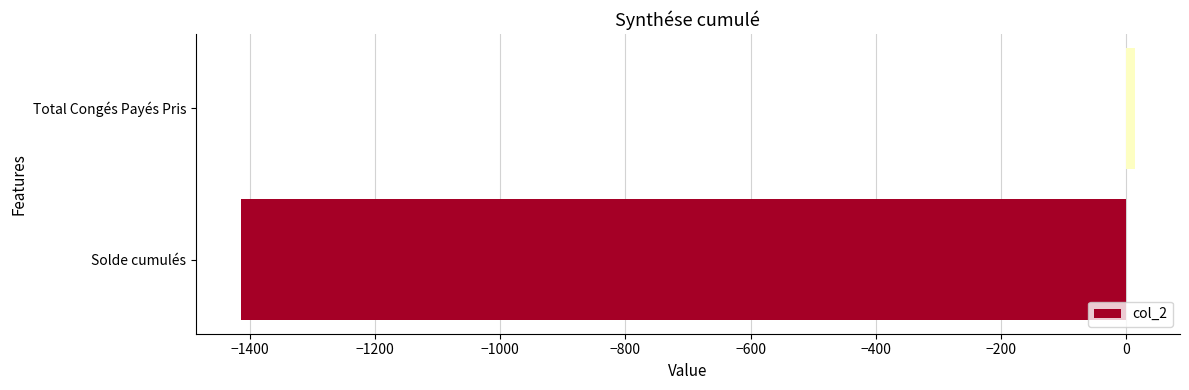

What is the minimum value shown in the chart?

-1414.6